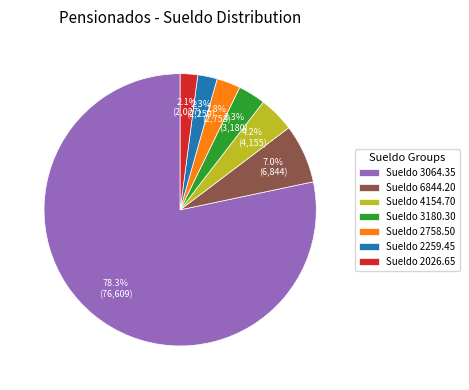

What is the largest slice in the pie chart?

Sueldo 3064.35